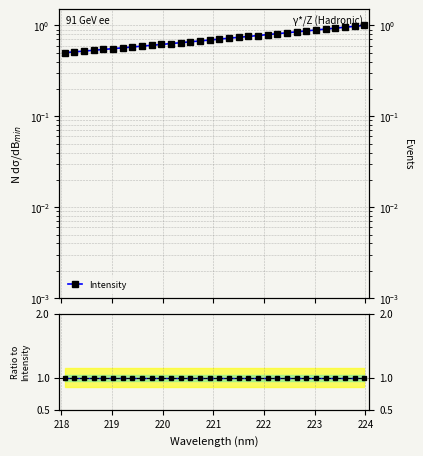

What is the value of the Ratio to Intensity point at the 2nd from the left?

1.0